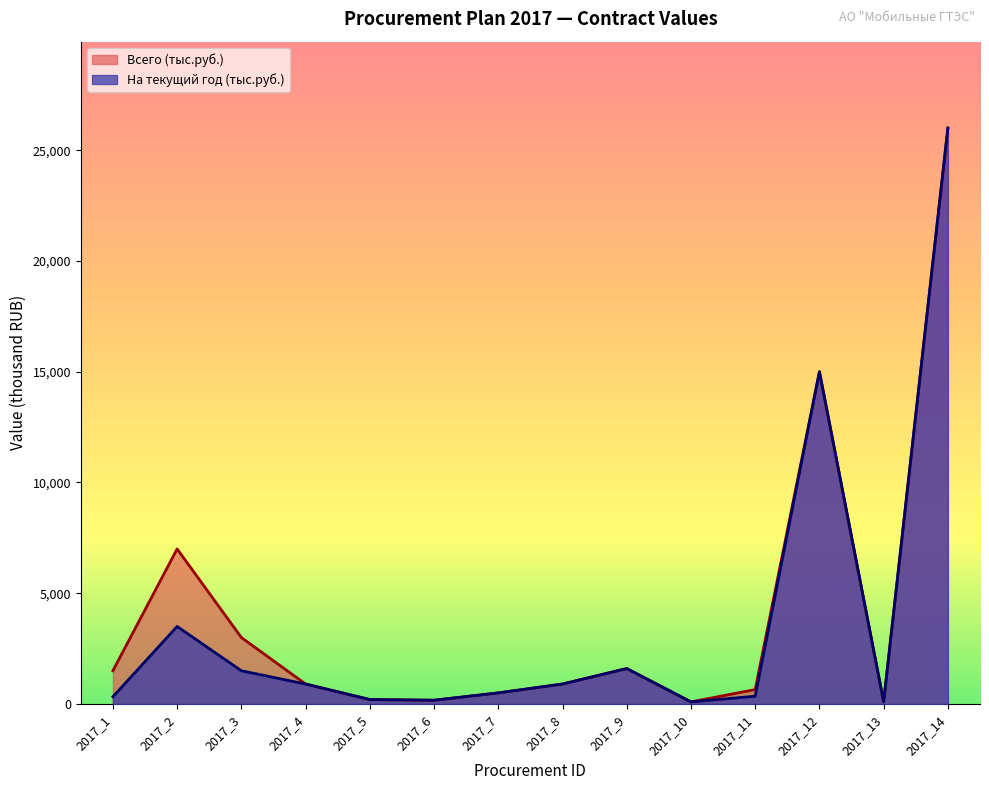

Rank the series at 2017_9 from highest to lowest value.

Всего (тыс.руб.), На текущий год (тыс.руб.)